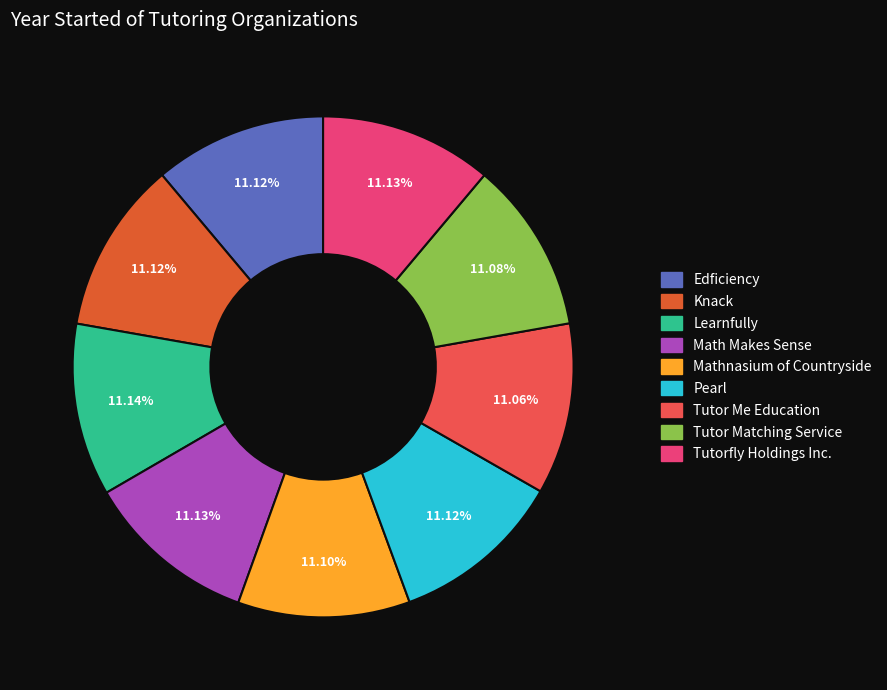

How many slices are in this pie chart?

9